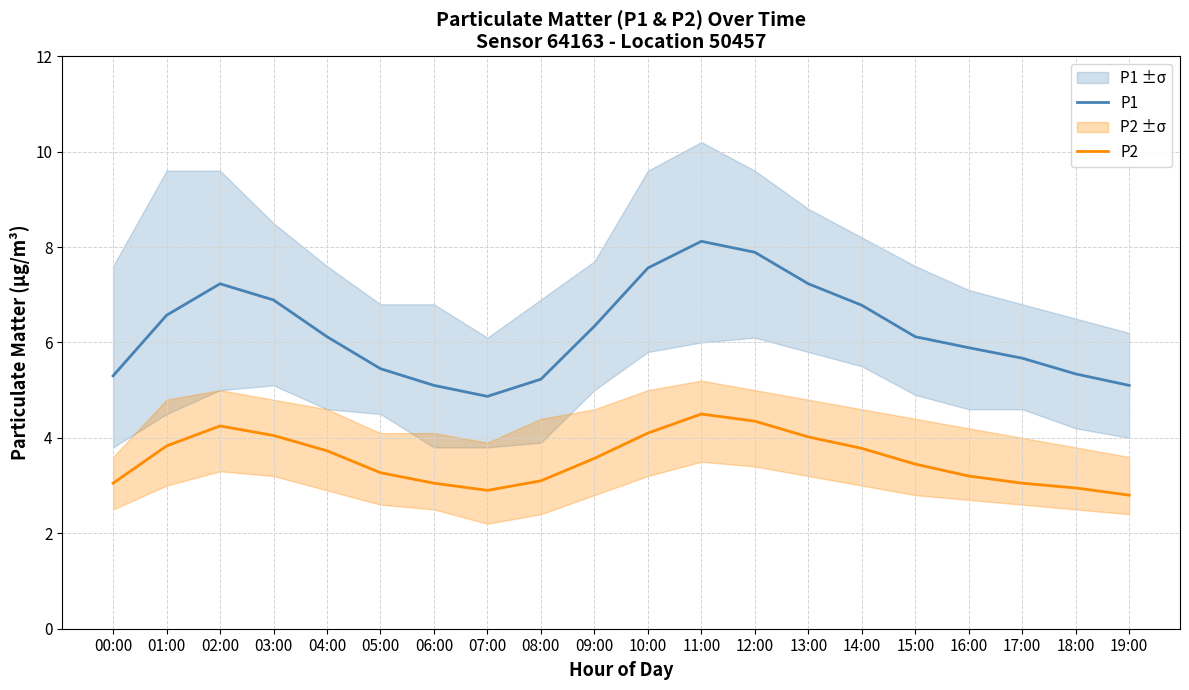

In P1, how many points are lower than both neighbors (excluding endpoints)?

1